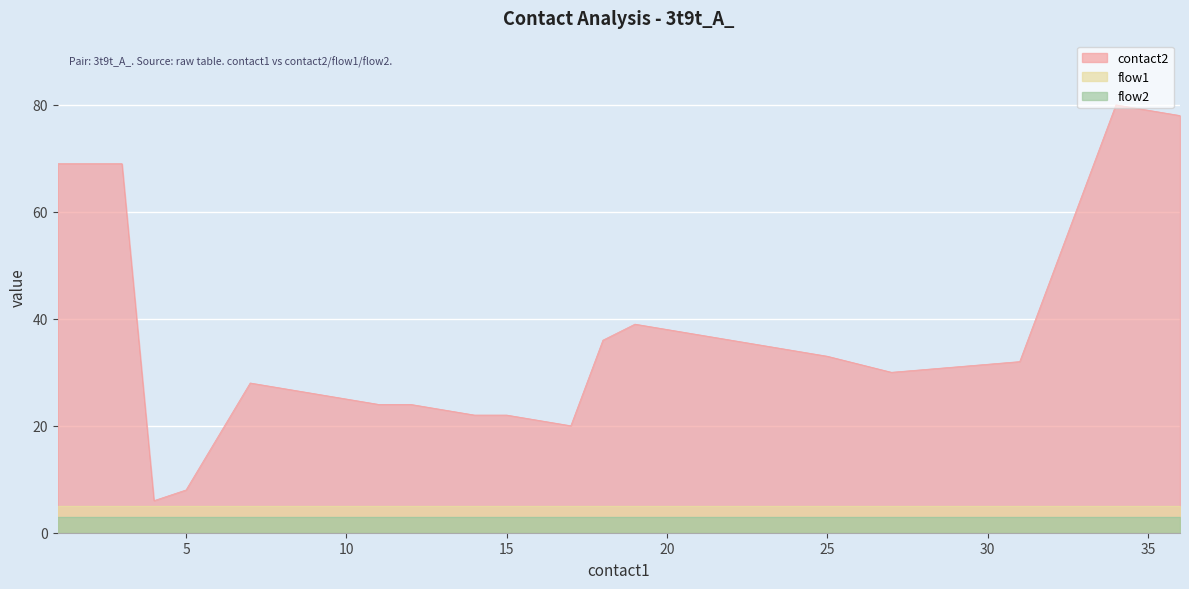

Which category has the lowest value in the contact2 series?

4